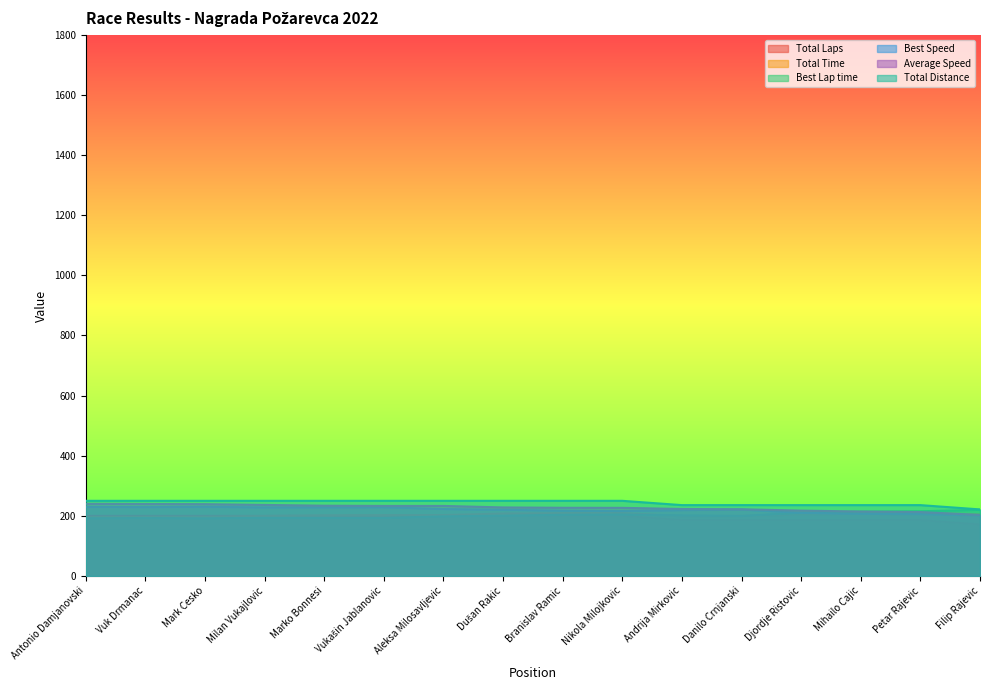

True or false: Total Time and Total Distance intersect in this chart.

False